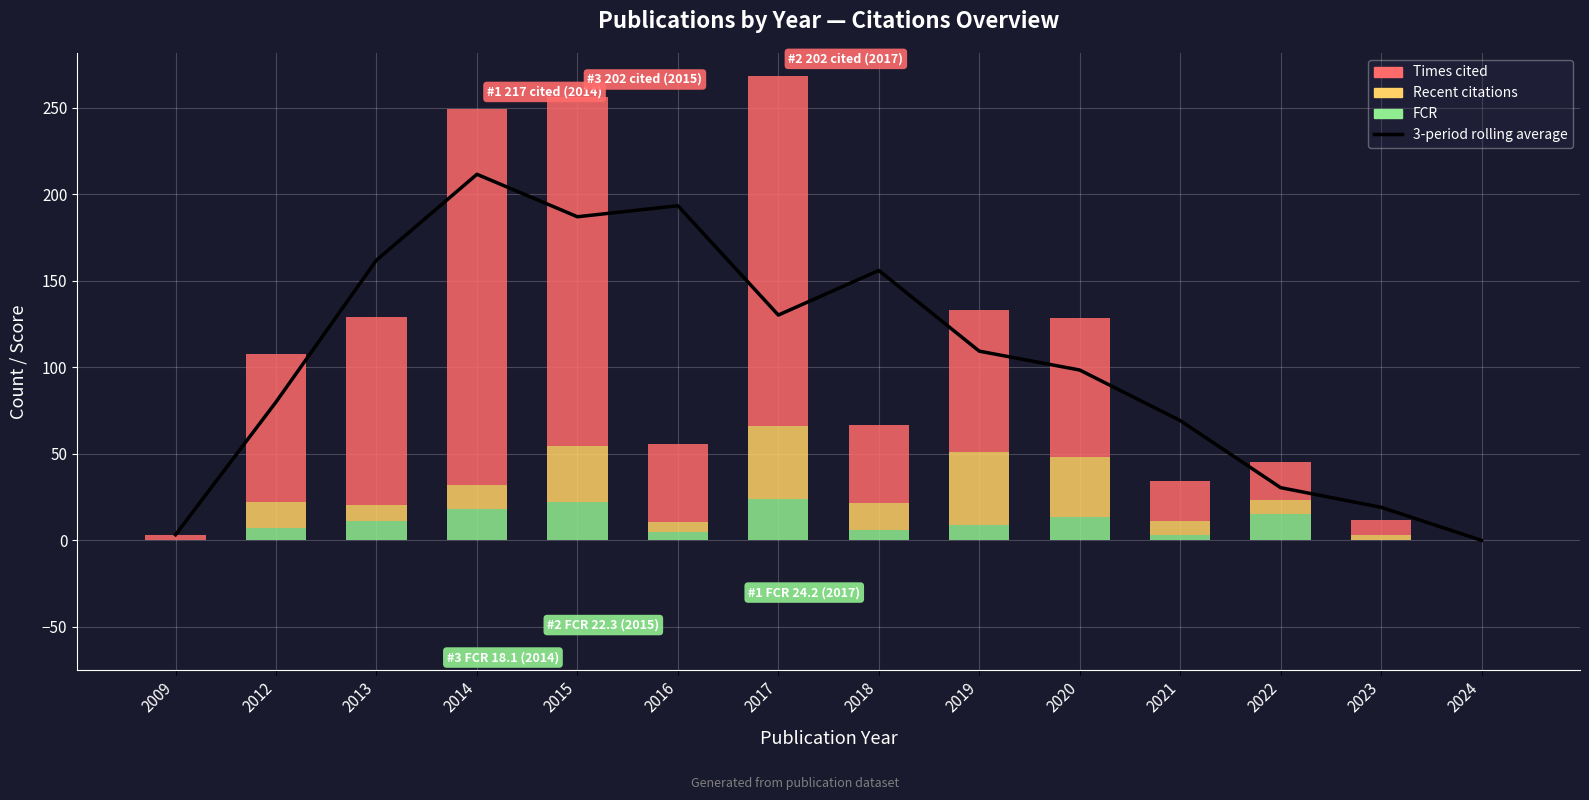

How many values in the Times cited series are below 80?

7